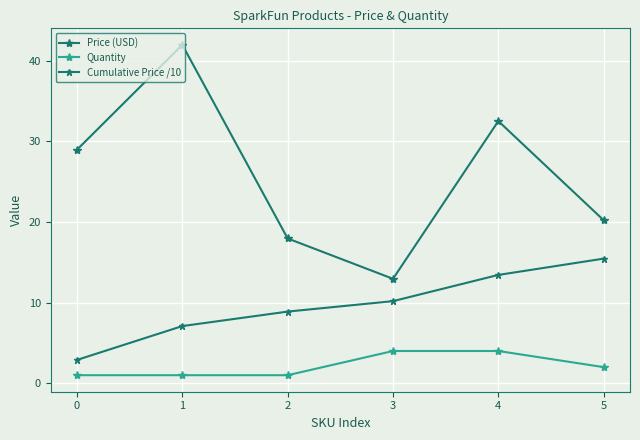

Does the chart have visible grid lines?

Yes